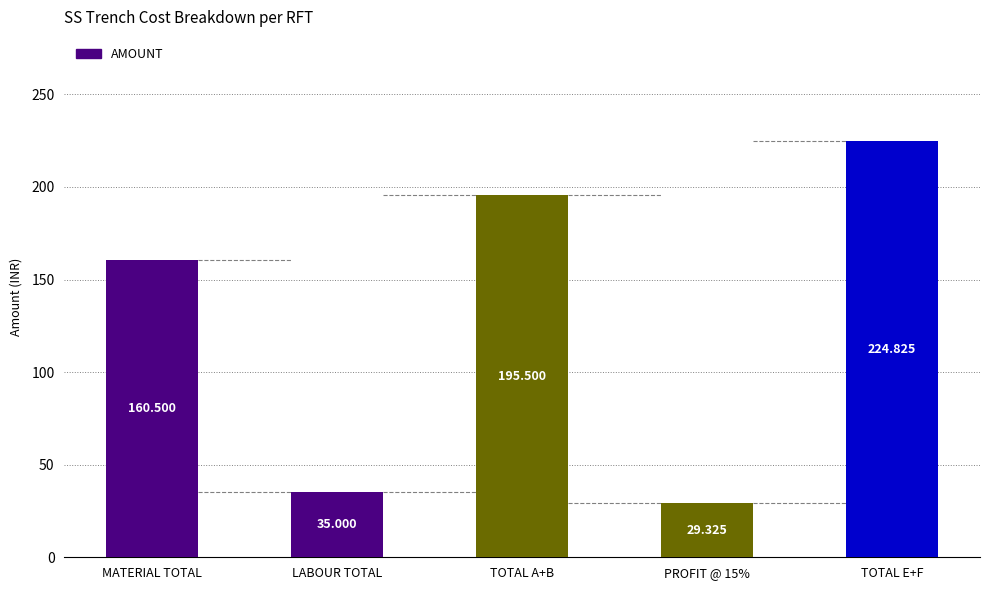

What is the change in value from TOTAL A+B to PROFIT @ 15%?

-166.2